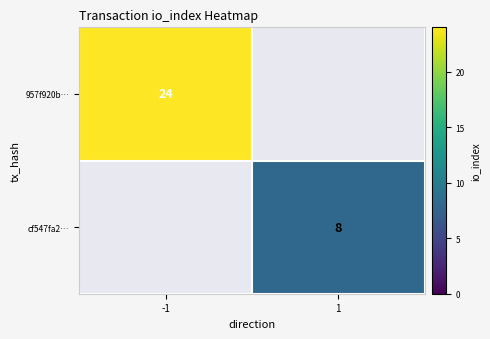

True or false: cf547fa2… has a value of 4 at 1.

False